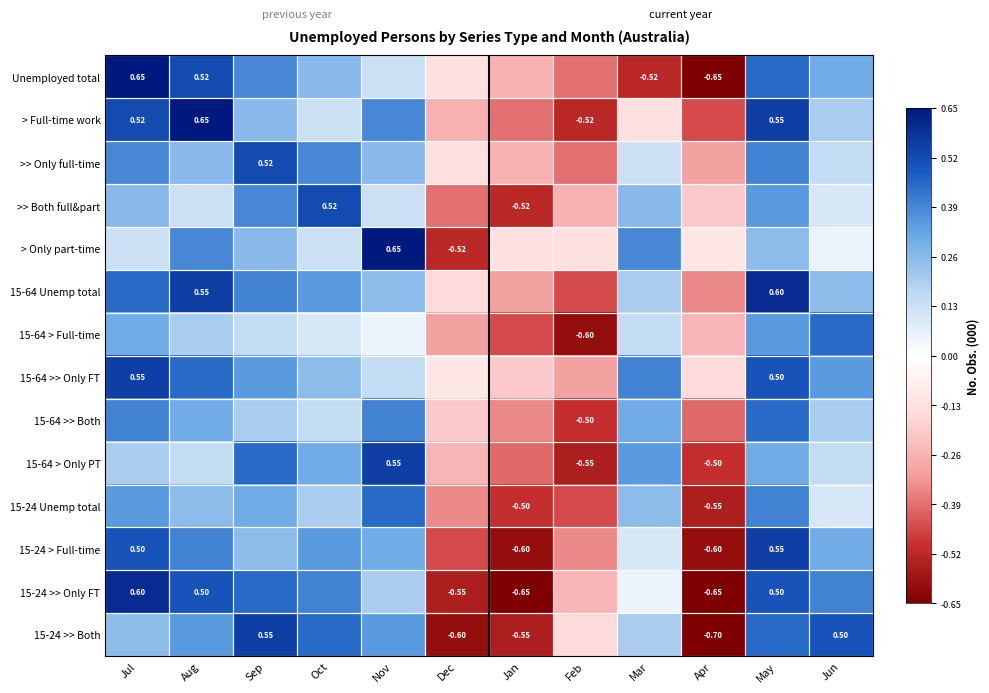

Is the value of 15-64 >> Both at Feb greater than the value of 15-24 Unemp total at Aug?

No